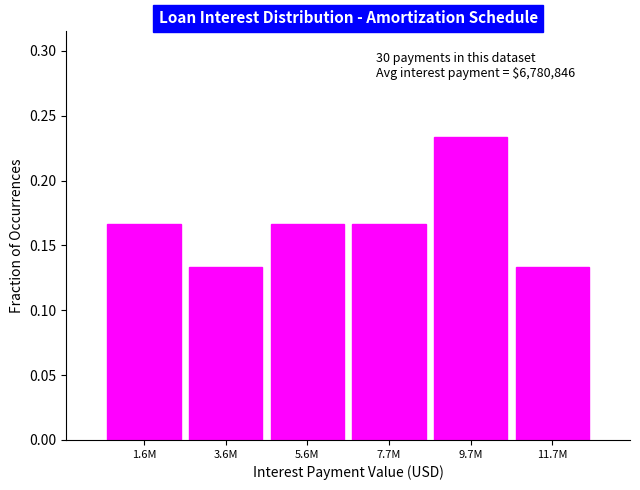

Which category has the highest value across all series?

9.7M